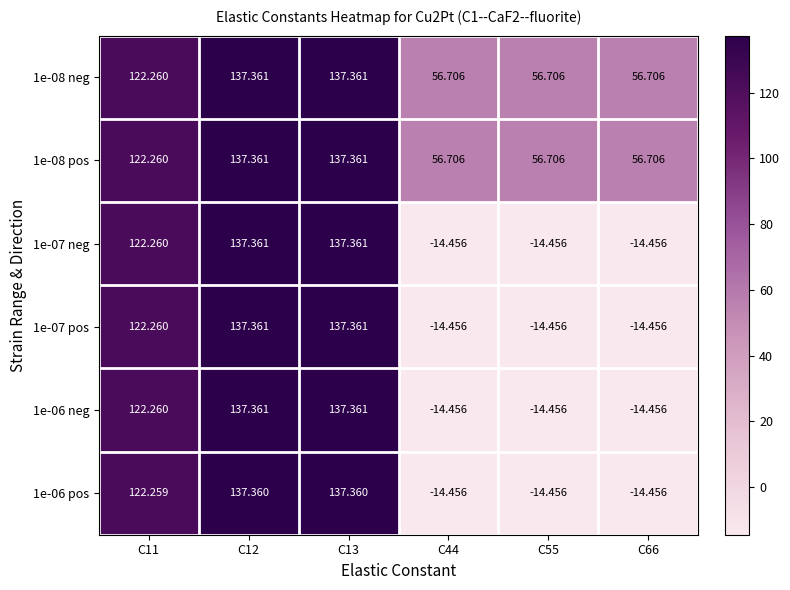

Is the value of 1e-07 neg at C11 greater than the value of 1e-06 neg at C44?

Yes